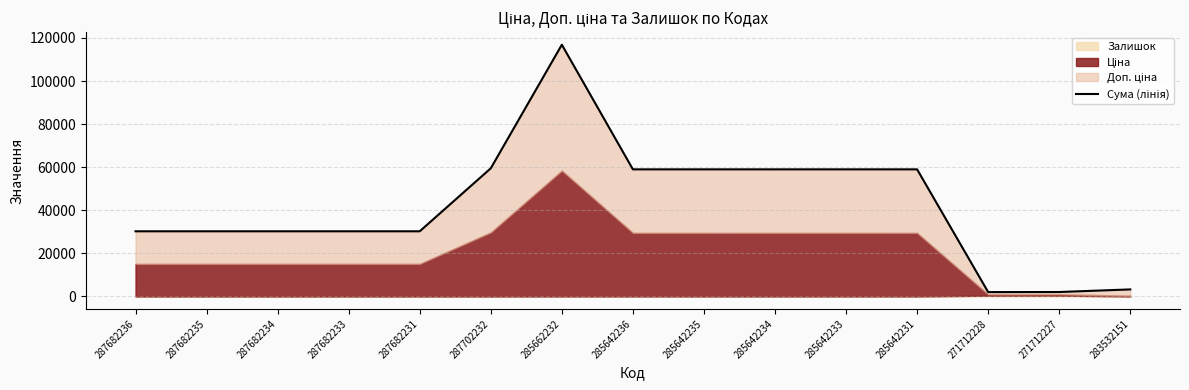

Approximately how many times larger is the value at 287682236 compared to 271712228?

15.1